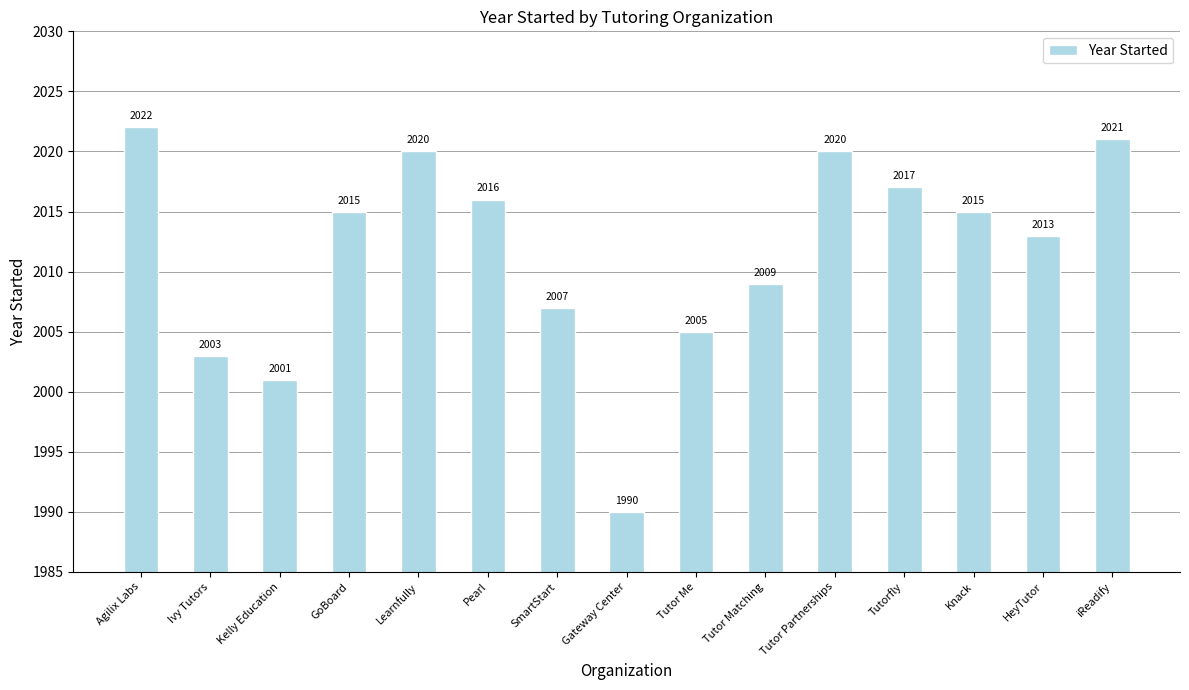

Reading left to right, extract all data points from this chart.

Agilix Labs=2022	Ivy Tutors=2003	Kelly Education=2001	GoBoard=2015	Learnfully=2020	Pearl=2016	SmartStart=2007	Gateway Center=1990	Tutor Me=2005	Tutor Matching=2009	Tutor Partnerships=2020	Tutorfly=2017	Knack=2015	HeyTutor=2013	iReadify=2021